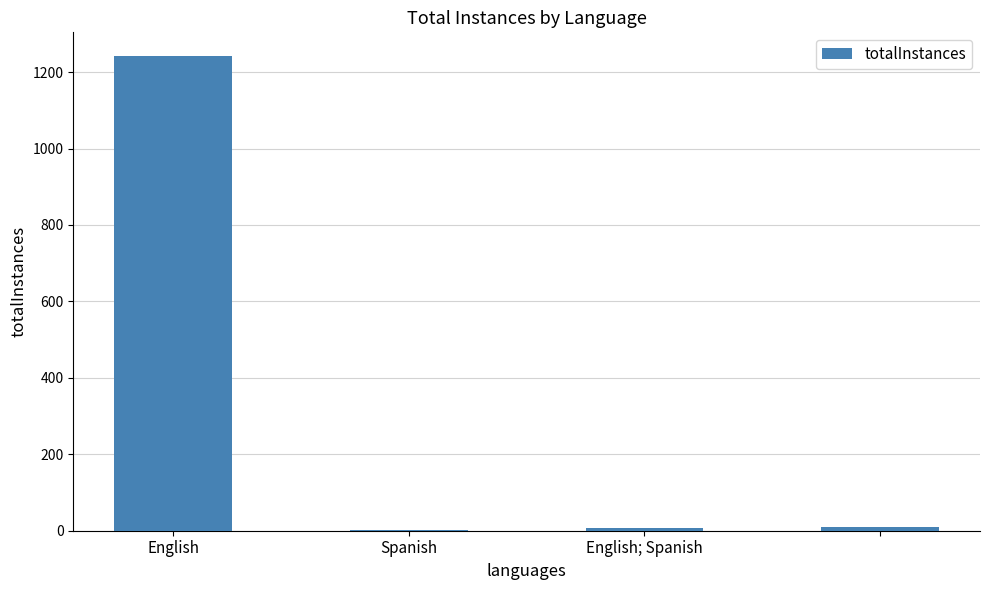

What is the greatest value displayed?

1242